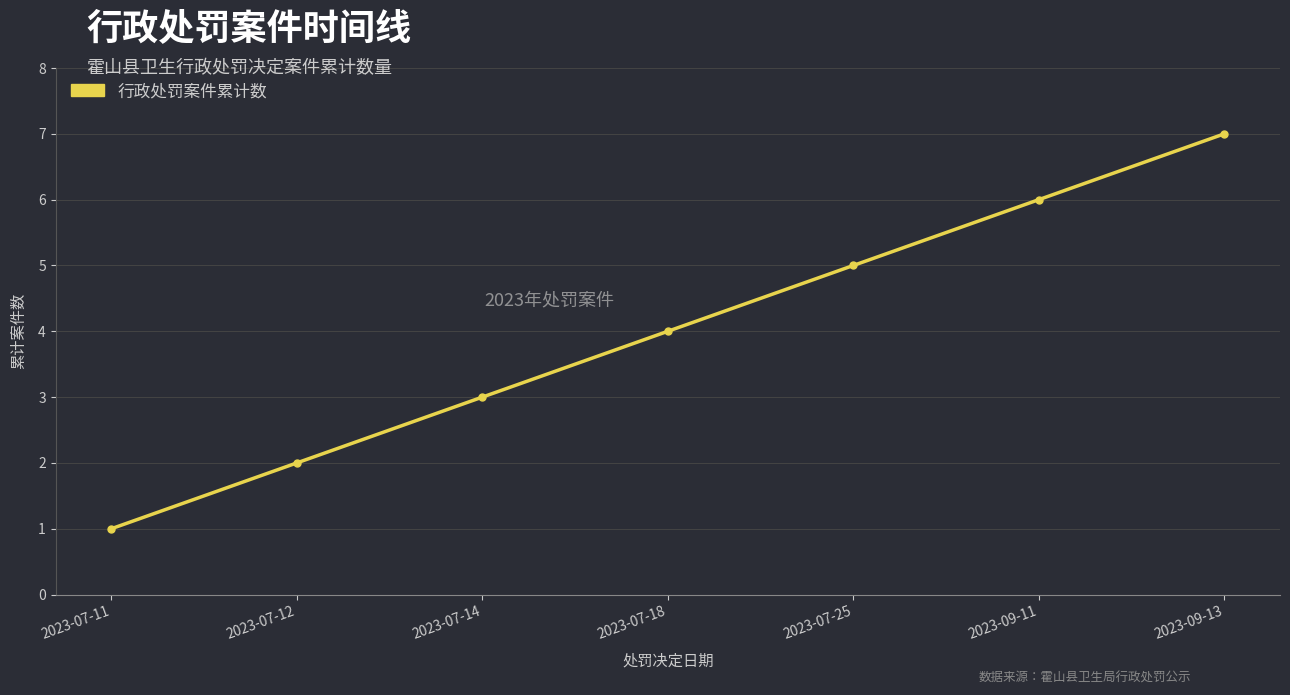

The value at 2023-07-12 is 4. True or false?

False